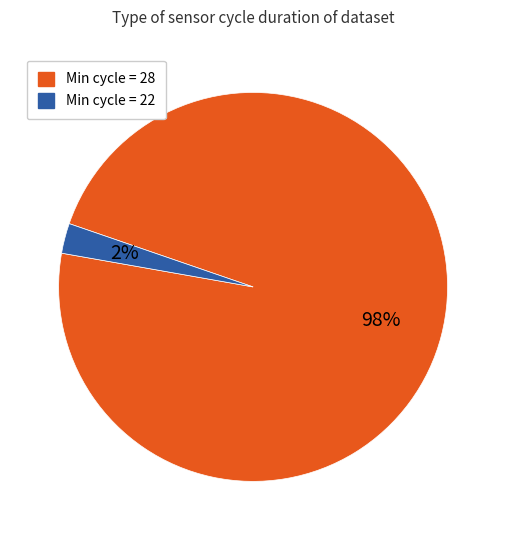

Is there a majority slice in this chart?

Yes